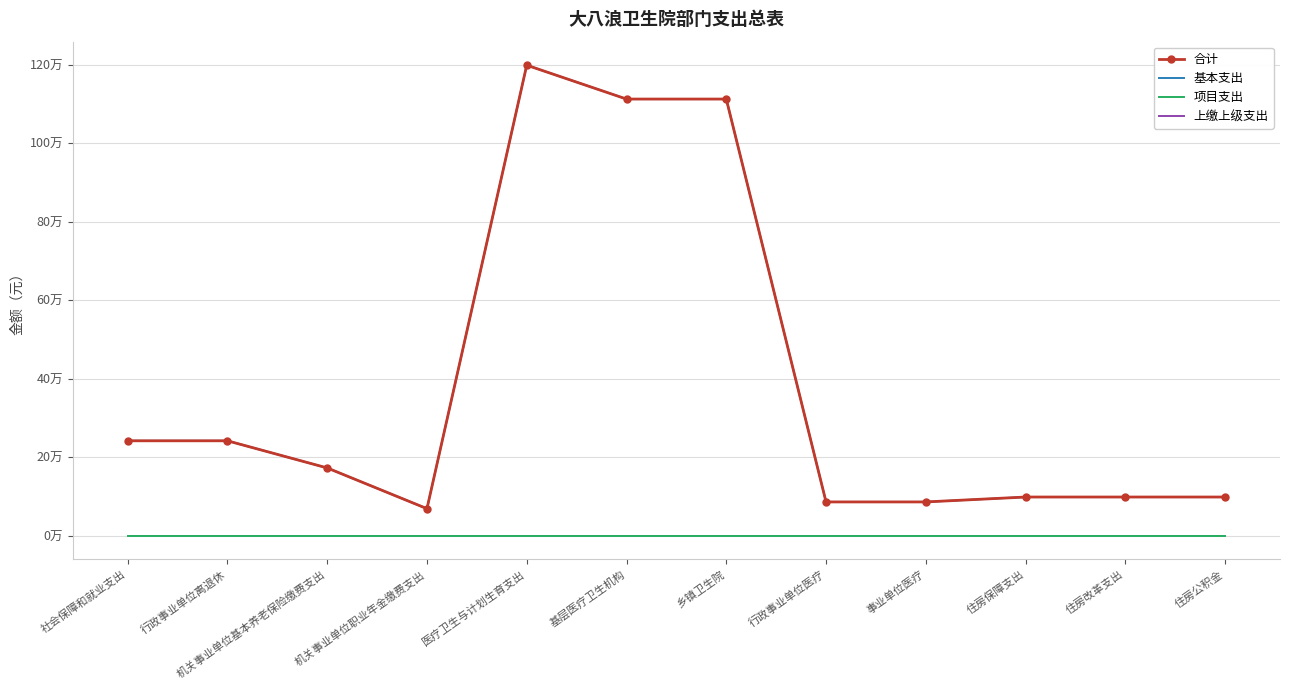

What are all the series names shown in the legend?

合计, 基本支出, 项目支出, 上缴上级支出